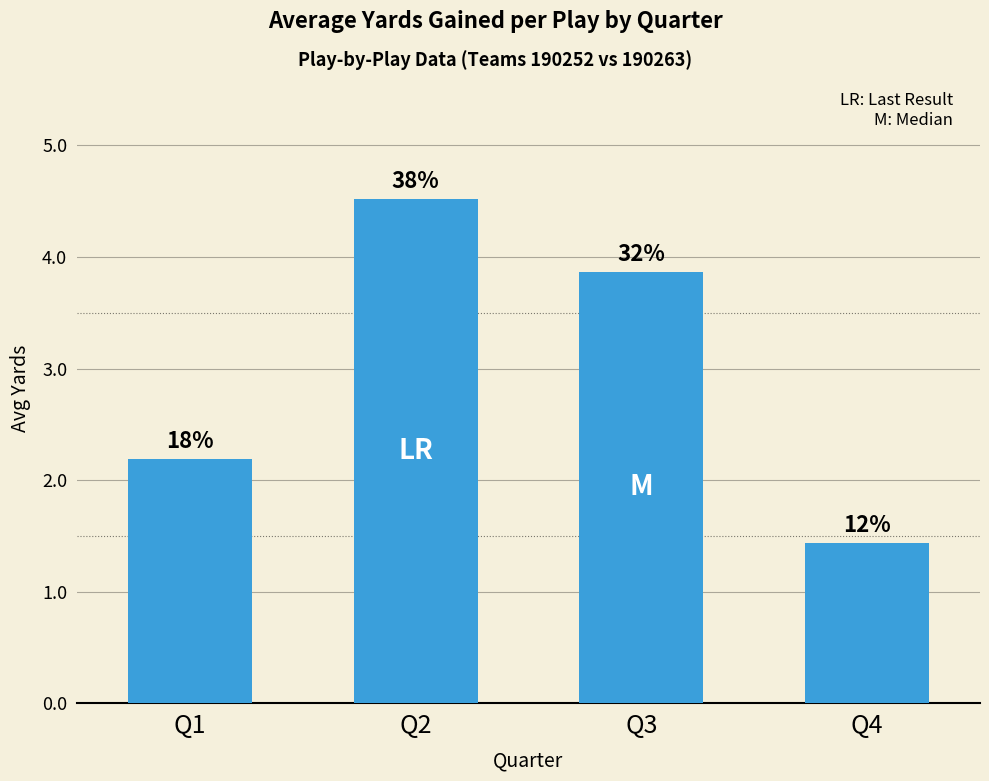

What is the minimum value shown in the chart?

1.4